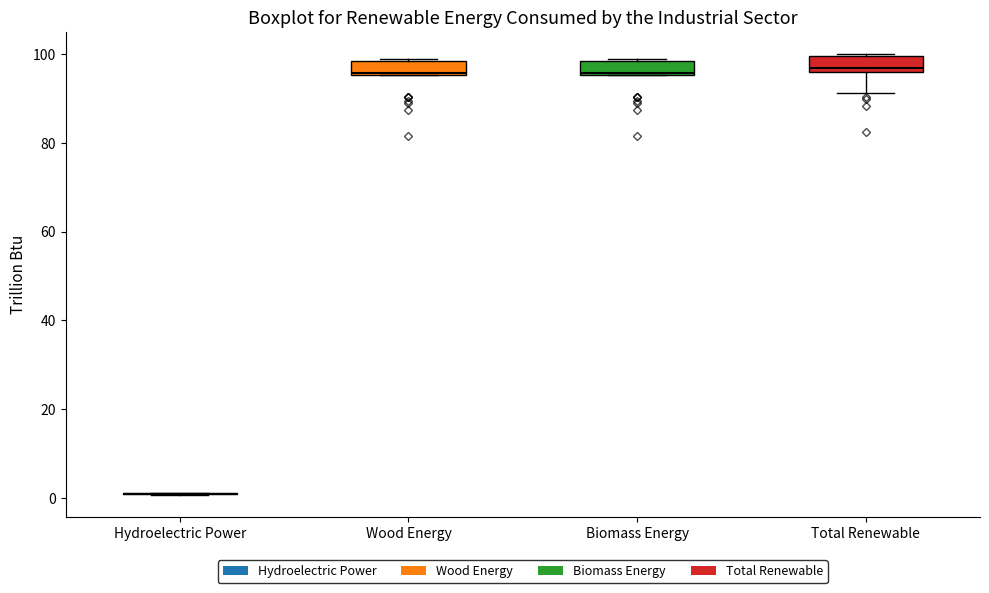

Reading left to right, transcribe this box plot: for each box, give where its median line is, the range the box spans, and where its two whiskers end, as read against the y-axis. The values are not printed on the chart, so give them approximately, as read against the axis.

Hydroelectric Power: box collapsed to a line at 0, whiskers 0 to 2
Wood Energy: median 96, box 96 to 98, whiskers 96 to 98
Biomass Energy: median 96, box 96 to 98, whiskers 96 to 98
Total Renewable: median 96 (just above the box's lower edge), box 96 to 100, whiskers 92 to 100